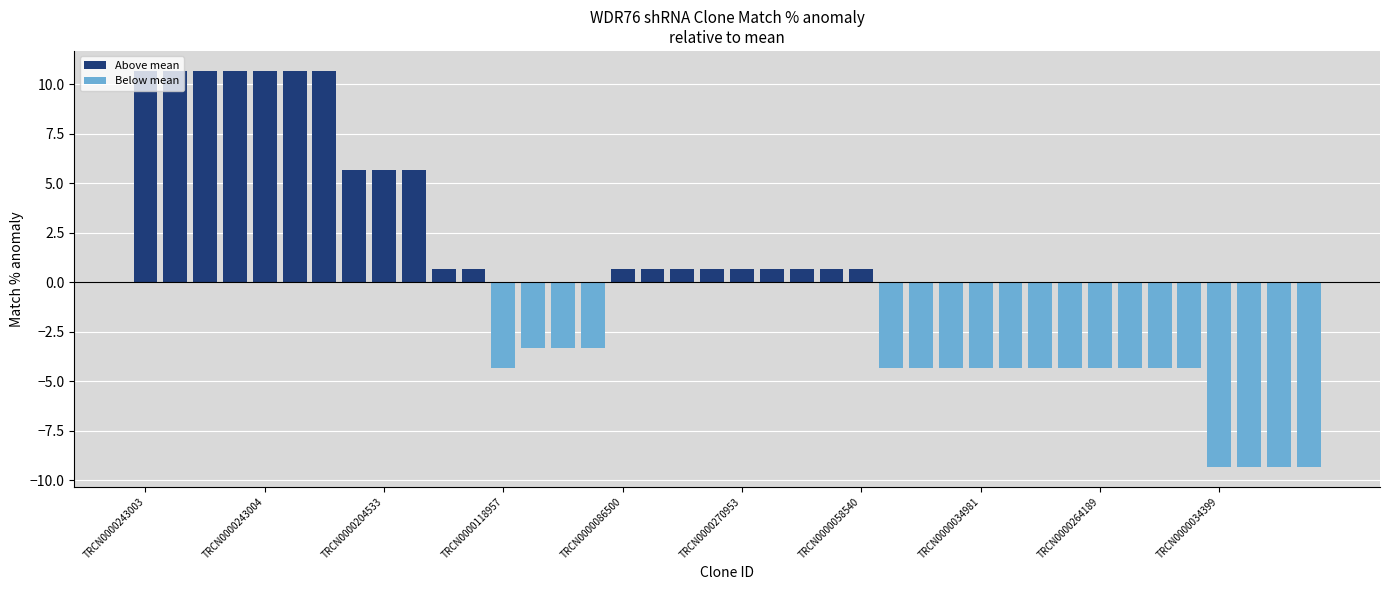

Reading right to left, list all the values displayed in this chart.

Above mean: 0.0	0.0	0.0	0.0	0.0	0.0	0.0	0.0	0.0	0.0	0.0	0.0	0.0	0.0	0.0	0.7	0.7	0.7	0.7	0.7	0.7	0.7	0.7	0.7	0.0	0.0	0.0	0.0	0.7	0.7	5.7	5.7	5.7	10.7	10.7	10.7	10.7	10.7	10.7	10.7
Below mean: -9.3	-9.3	-9.3	-9.3	-4.3	-4.3	-4.3	-4.3	-4.3	-4.3	-4.3	-4.3	-4.3	-4.3	-4.3	0.0	0.0	0.0	0.0	0.0	0.0	0.0	0.0	0.0	-3.3	-3.3	-3.3	-4.3	0.0	0.0	0.0	0.0	0.0	0.0	0.0	0.0	0.0	0.0	0.0	0.0